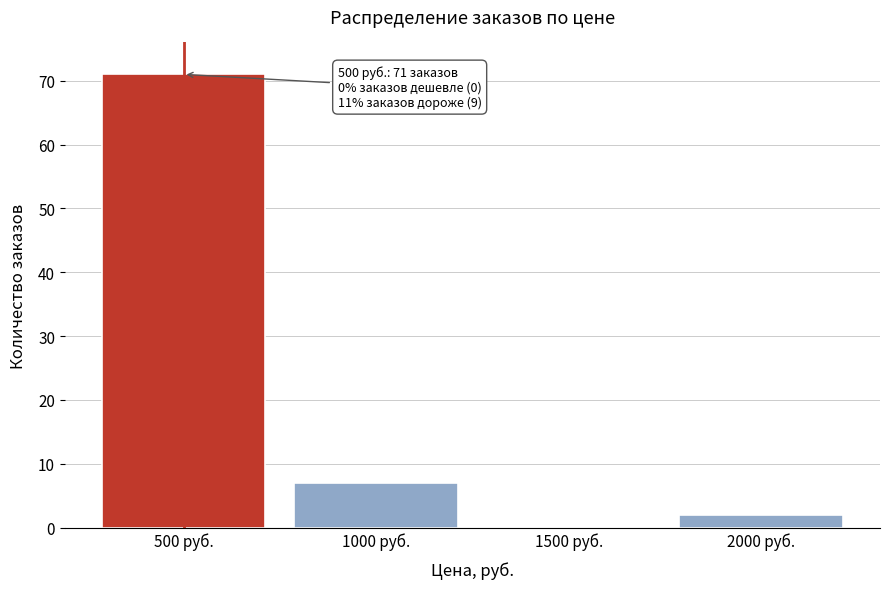

Which range on the x-axis has the tallest bar?

250 to 750